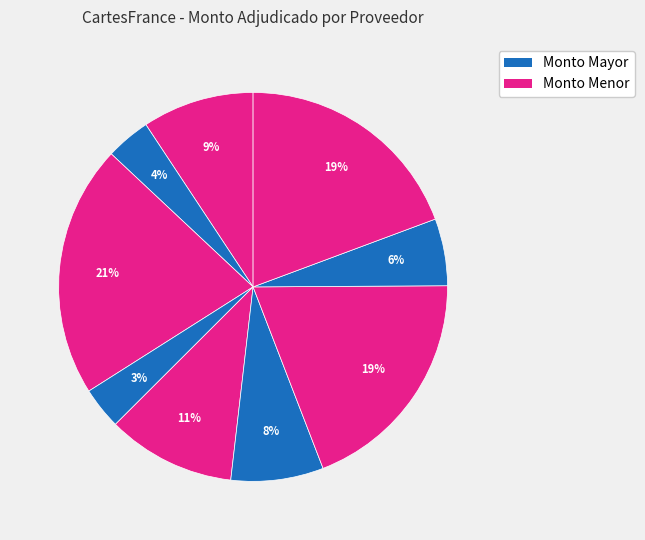

Count the number of slices in the pie.

9